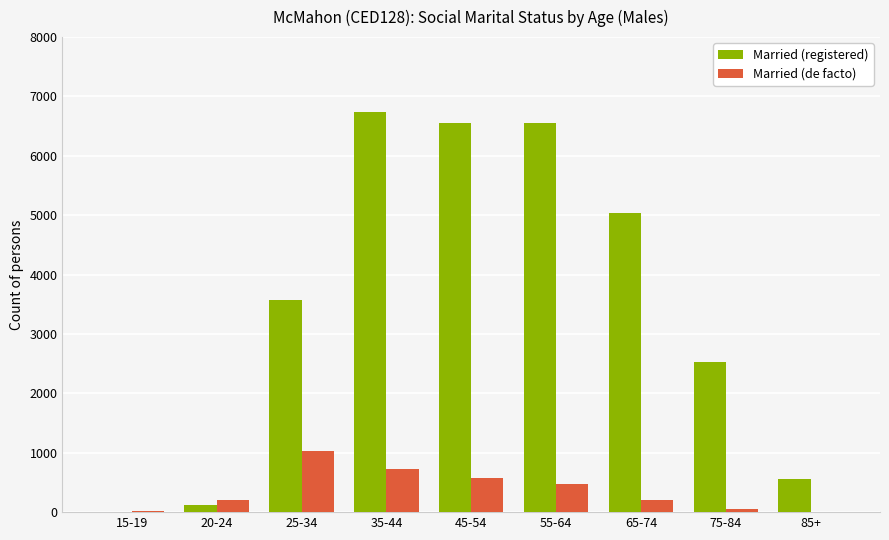

At which category does the chart reach its peak across all series?

35-44